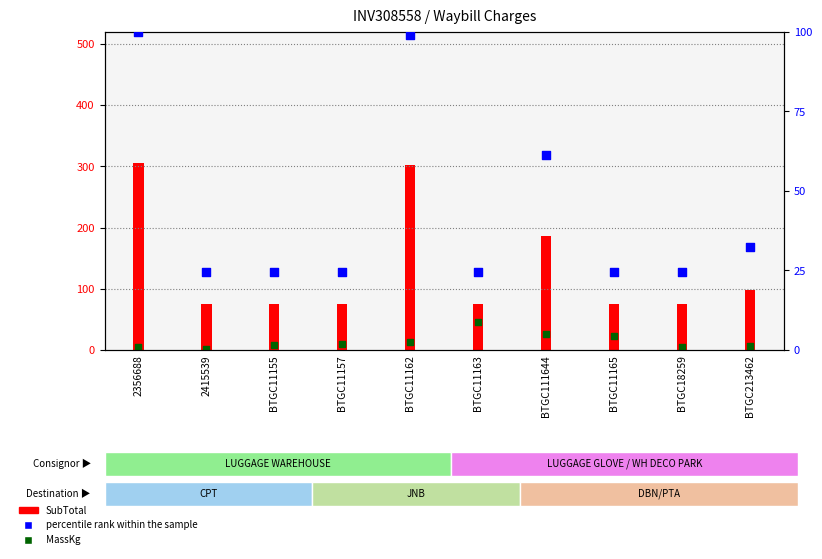

Which series has the largest Y range (max minus min)?

percentile rank within the sample